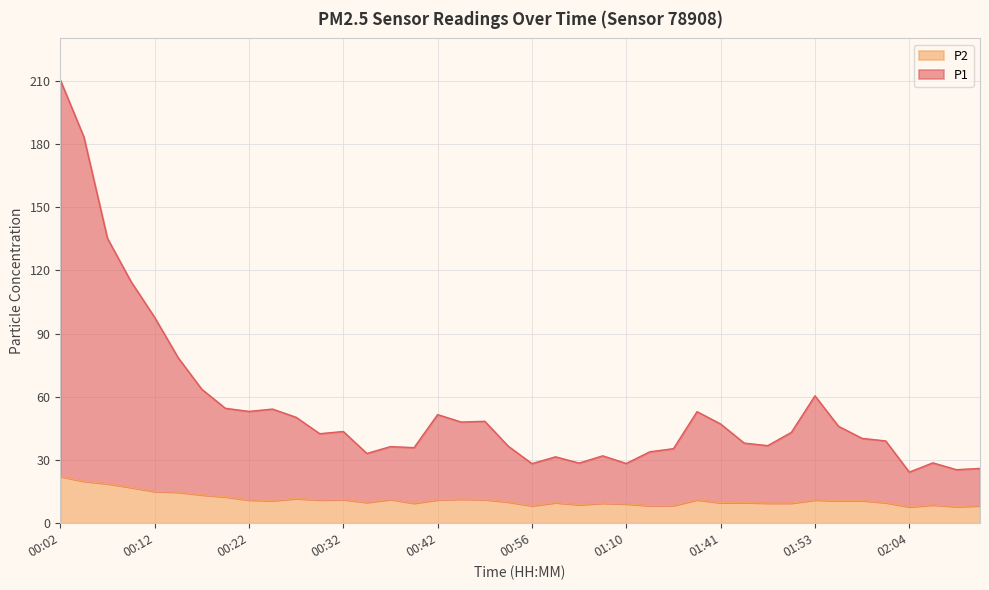

Reading left to right, list all the values displayed in this chart.

P1: 210.3	183.3	135.1	114.6	97.7	78.5	63.5	54.5	53.0	54.1	50.2	42.5	43.5	33.1	36.4	35.8	51.5	48.0	48.4	36.5	28.3	31.5	28.5	32.0	28.4	33.9	35.4	52.9	47.1	38.0	36.8	43.1	60.4	46.0	40.2	39.0	24.3	28.6	25.4	26.0
P2: 22.2	19.9	18.8	17.0	15.1	14.7	13.4	12.5	11.0	10.8	11.7	11.1	11.2	9.9	11.3	9.5	11.1	11.4	11.2	10.1	8.3	9.8	8.8	9.5	9.2	8.3	8.4	11.1	9.7	9.8	9.6	9.6	11.1	10.7	10.8	9.8	7.8	8.7	7.9	8.3